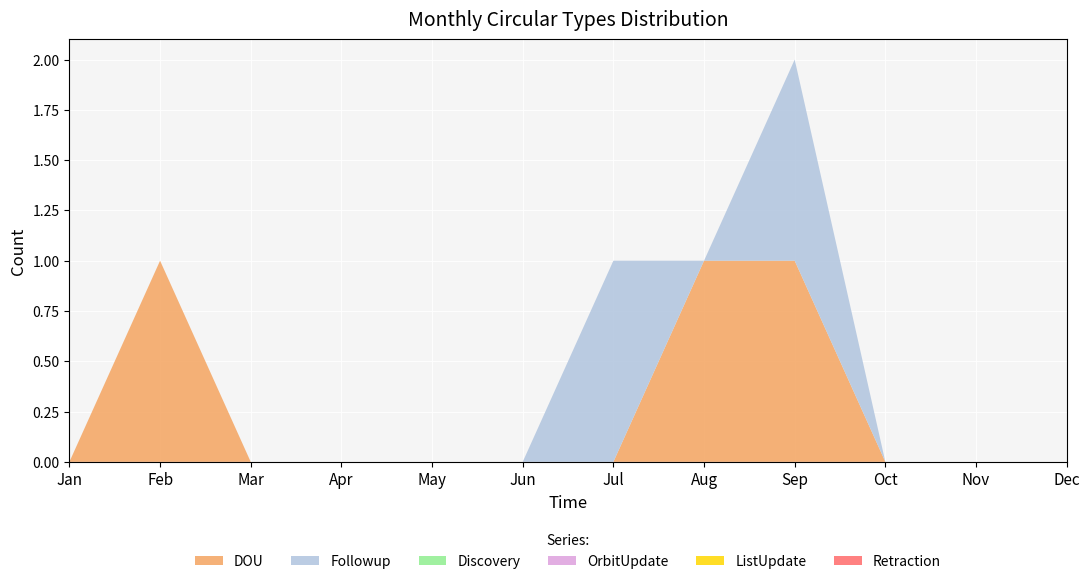

Reading left to right, extract all data points from this chart.

DOU: Jan=0	Feb=1	Mar=0	Apr=0	May=0	Jun=0	Jul=0	Aug=1	Sep=1	Oct=0	Nov=0	Dec=0
Followup: Jan=0	Feb=0	Mar=0	Apr=0	May=0	Jun=0	Jul=1	Aug=0	Sep=1	Oct=0	Nov=0	Dec=0
Discovery: Jan=0	Feb=0	Mar=0	Apr=0	May=0	Jun=0	Jul=0	Aug=0	Sep=0	Oct=0	Nov=0	Dec=0
OrbitUpdate: Jan=0	Feb=0	Mar=0	Apr=0	May=0	Jun=0	Jul=0	Aug=0	Sep=0	Oct=0	Nov=0	Dec=0
ListUpdate: Jan=0	Feb=0	Mar=0	Apr=0	May=0	Jun=0	Jul=0	Aug=0	Sep=0	Oct=0	Nov=0	Dec=0
Retraction: Jan=0	Feb=0	Mar=0	Apr=0	May=0	Jun=0	Jul=0	Aug=0	Sep=0	Oct=0	Nov=0	Dec=0